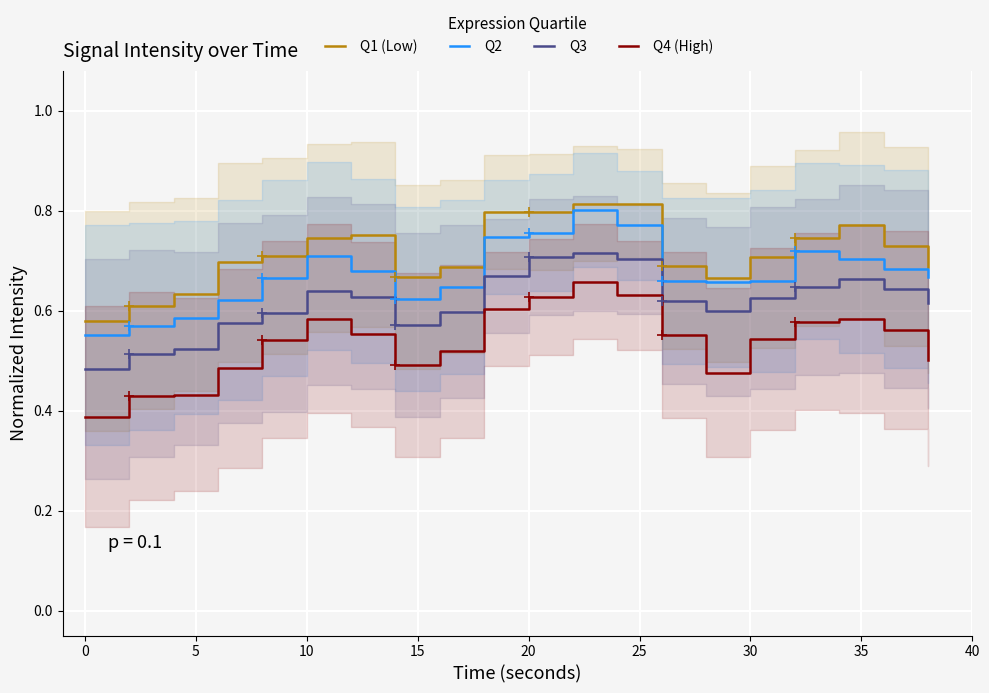

True or false: Q1 (Low) and Q3 cross at least once.

False